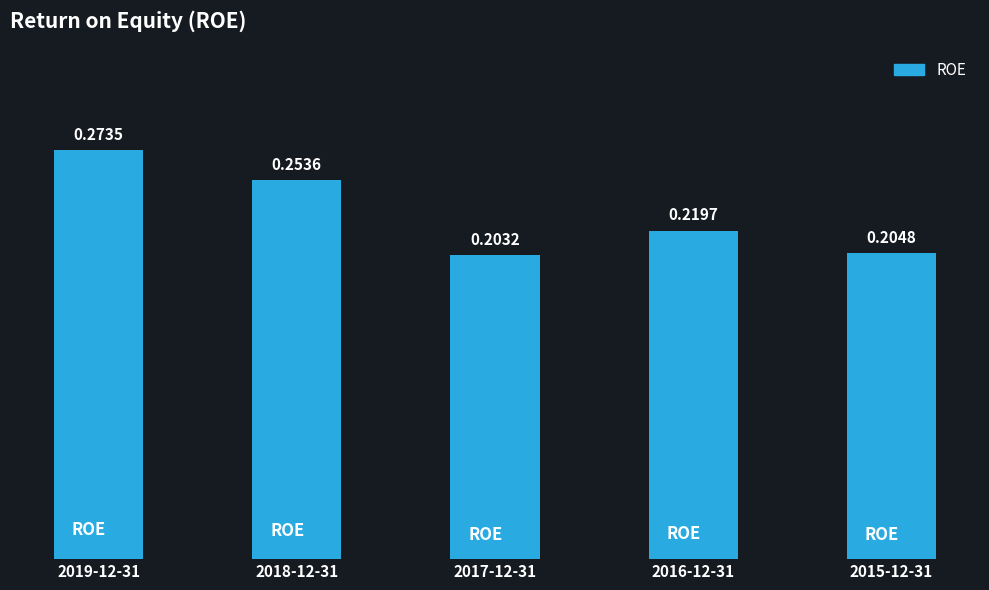

Rank the categories by value from highest to lowest.

2019-12-31, 2018-12-31, 2016-12-31, 2015-12-31, 2017-12-31